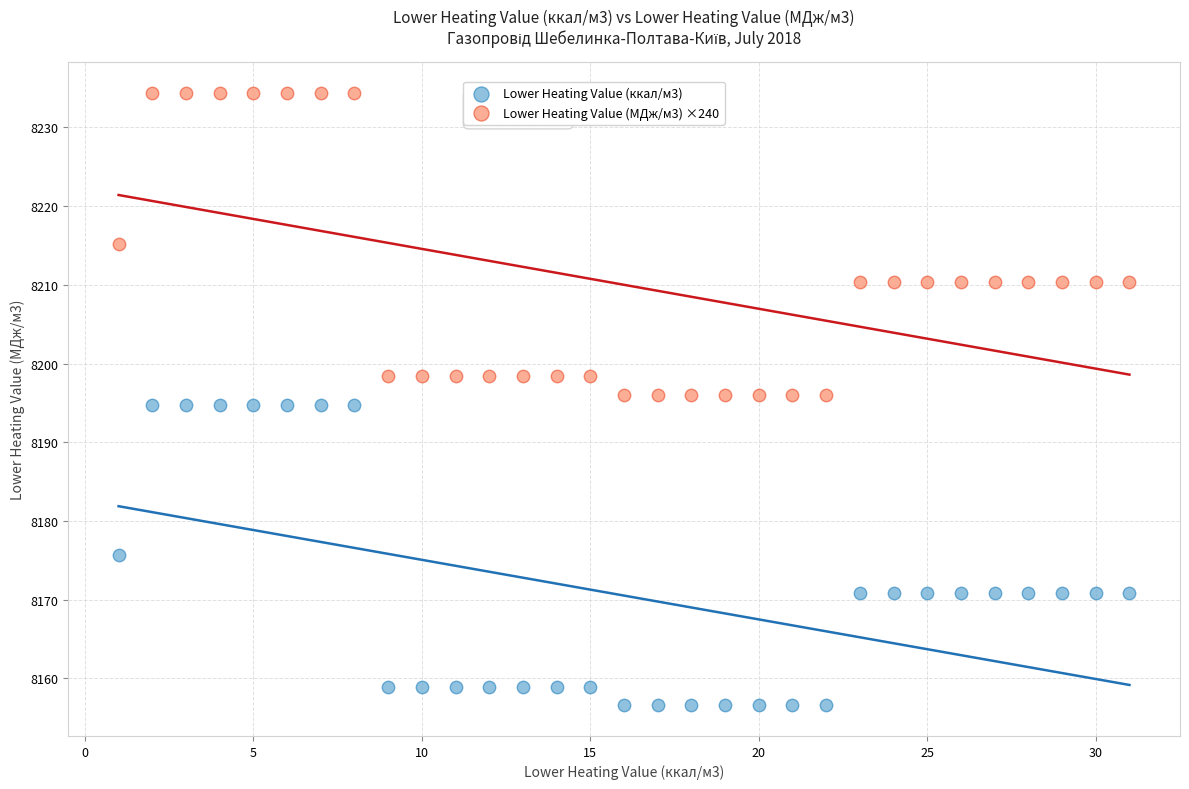

Which series contains the highest Y value?

Lower Heating Value (МДж/м3) ×240